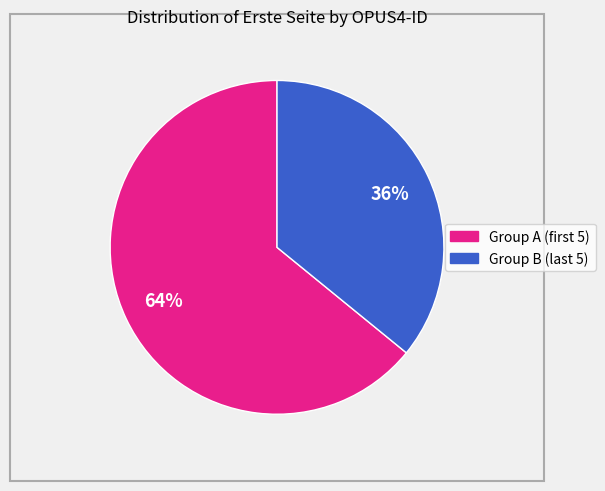

To the nearest percent, what is the average slice percentage?

50%